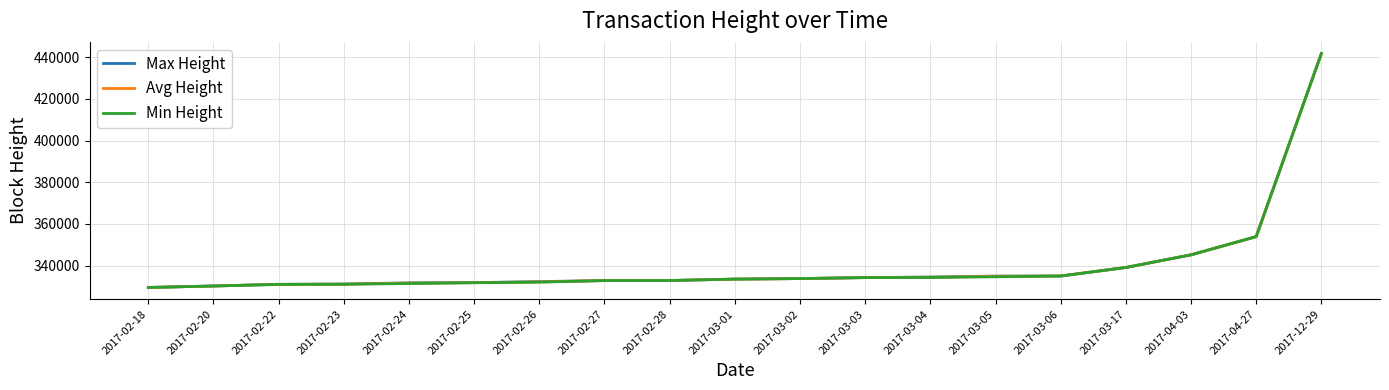

Count the number of data series in this chart.

3